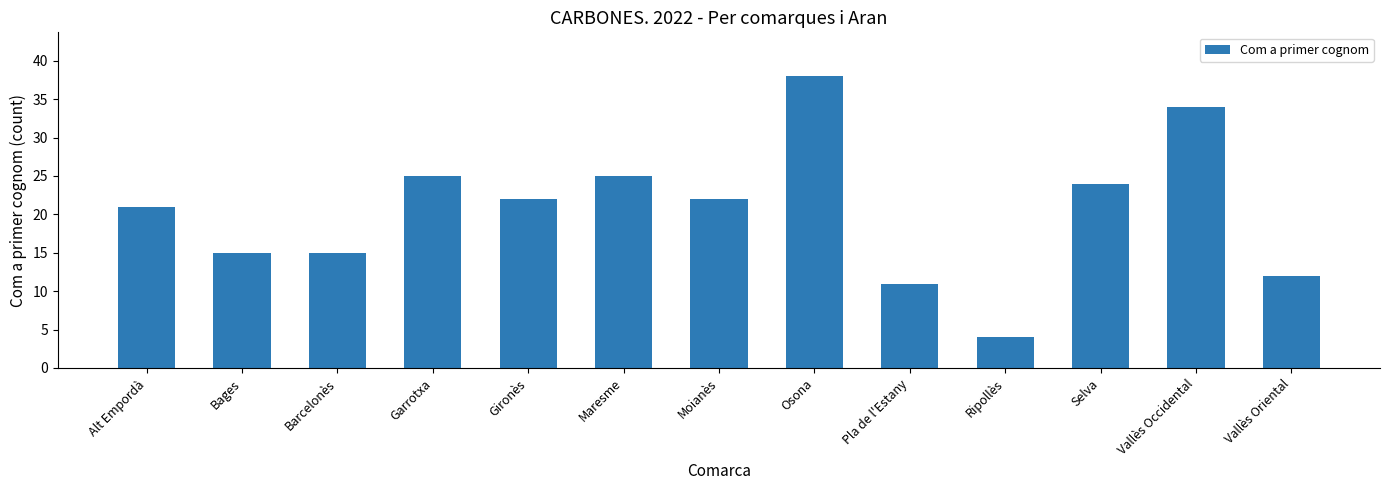

True or false: the data shows 24 at Selva.

True